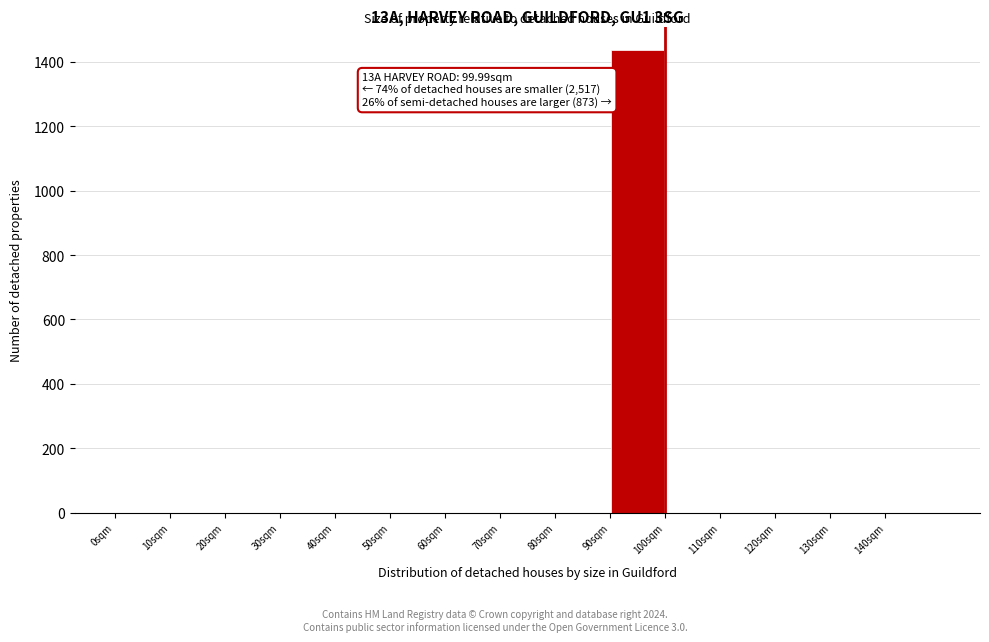

Over which range of the x-axis is the bar tallest?

90 to 100